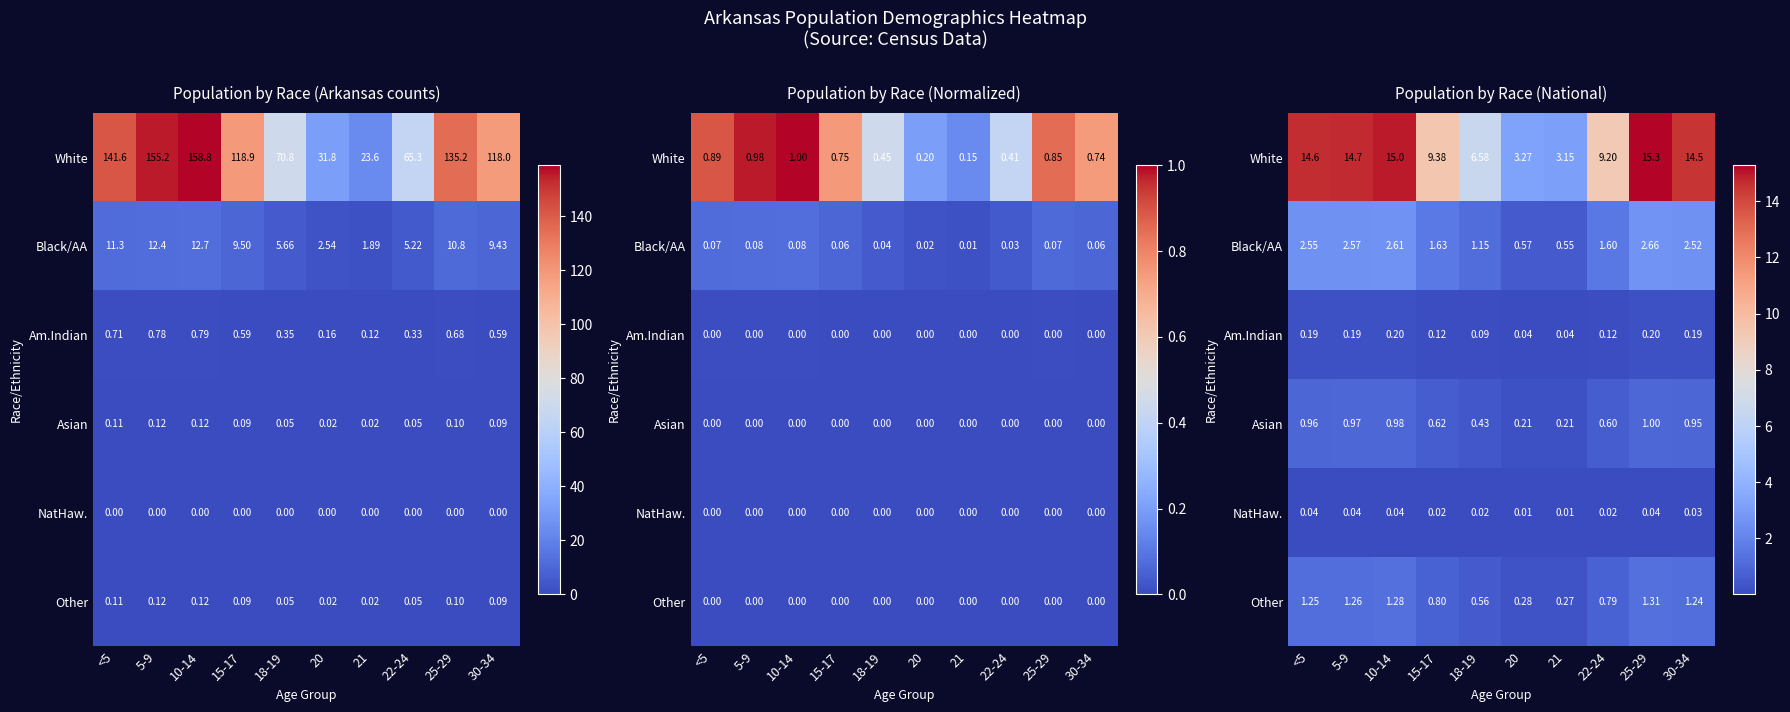

Which category has the highest value in the Asian series?

25-29